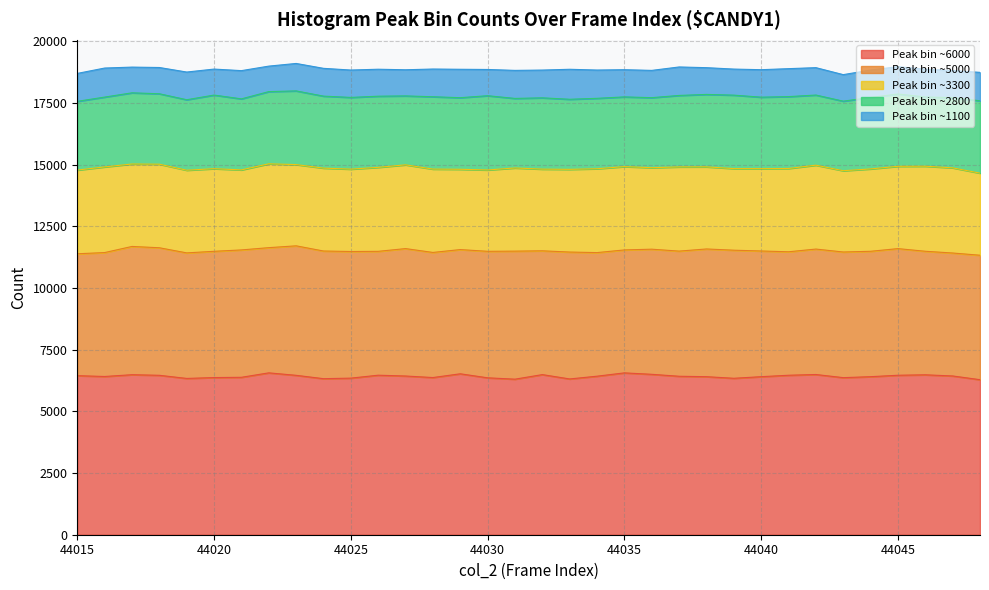

What is the minimum value for Peak bin ~6000?

6282